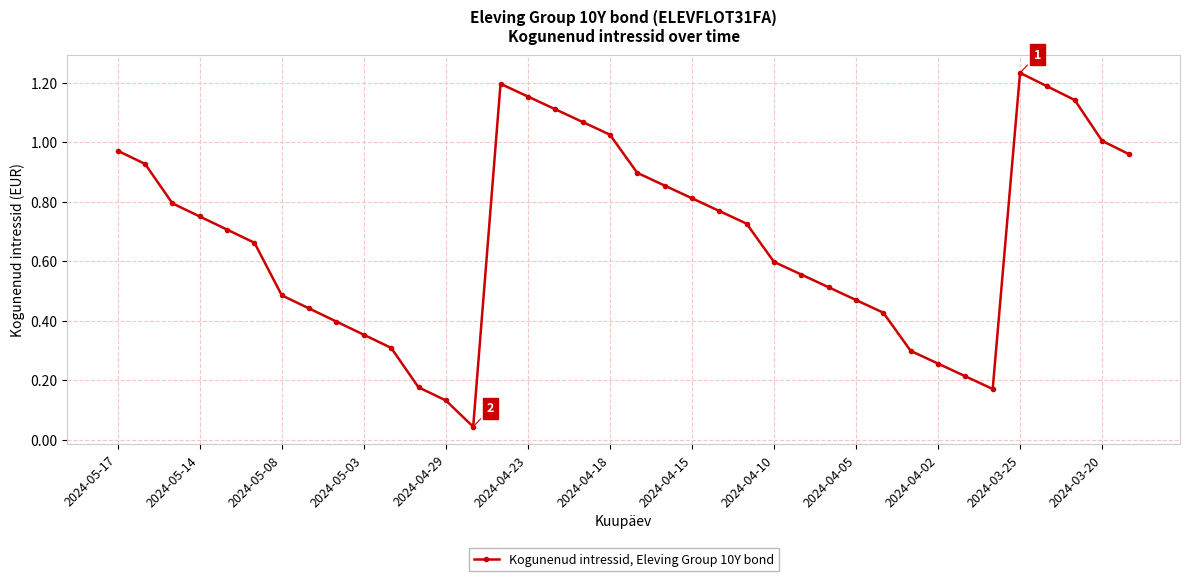

How many points are lower than both their immediate neighbors (excluding endpoints)?

2